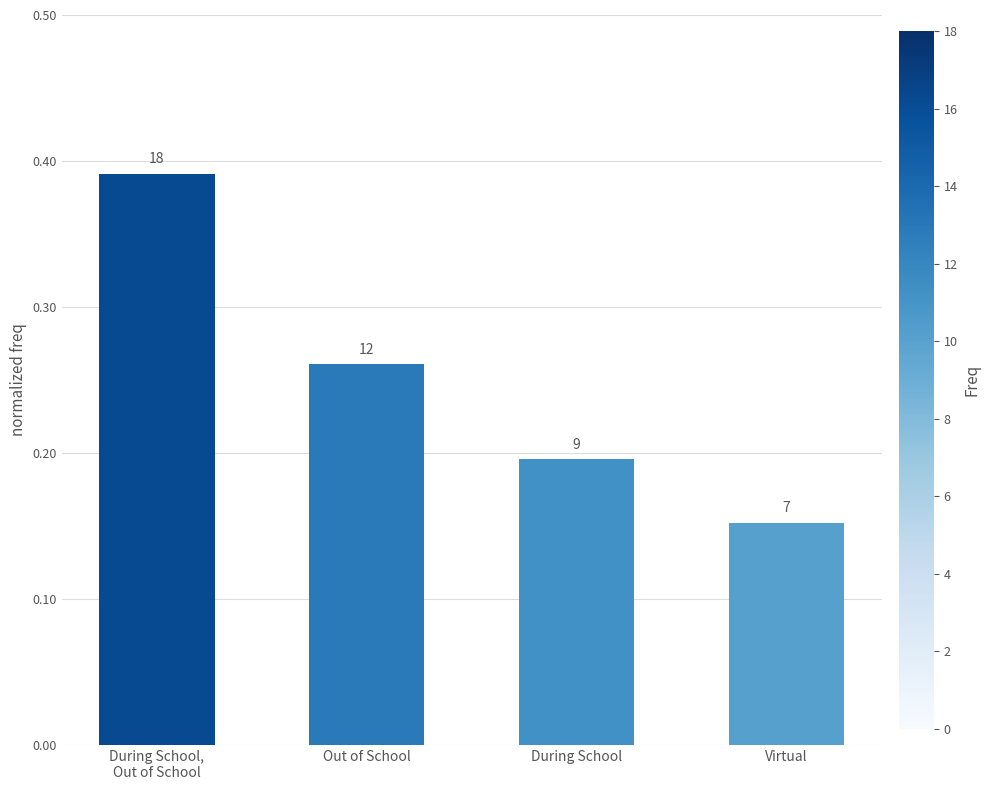

How many bars are there in total?

4